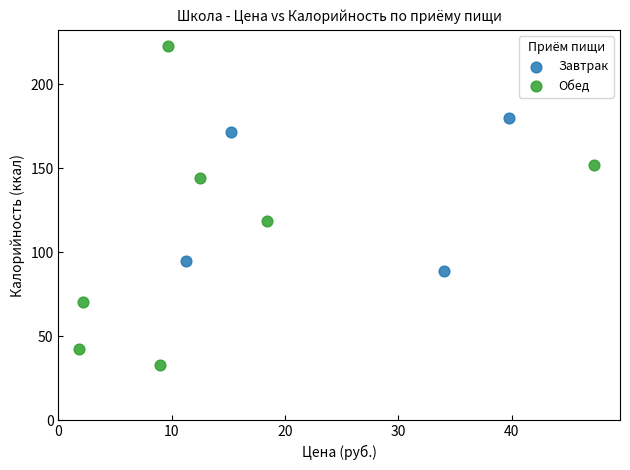

Which series reaches the maximum Y coordinate?

Обед